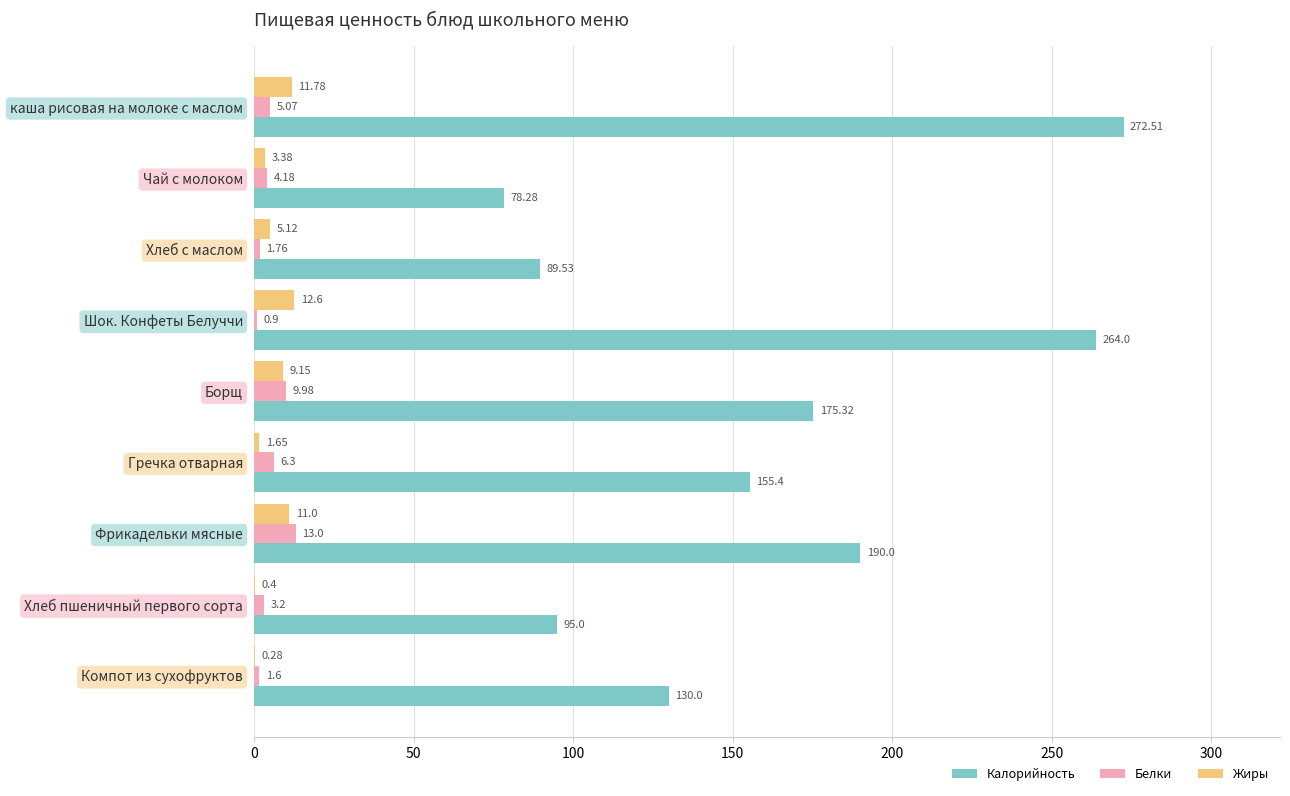

What is the sum of the Калорийность values at Шок. Конфеты Белуччи and Гречка отварная?

419.4